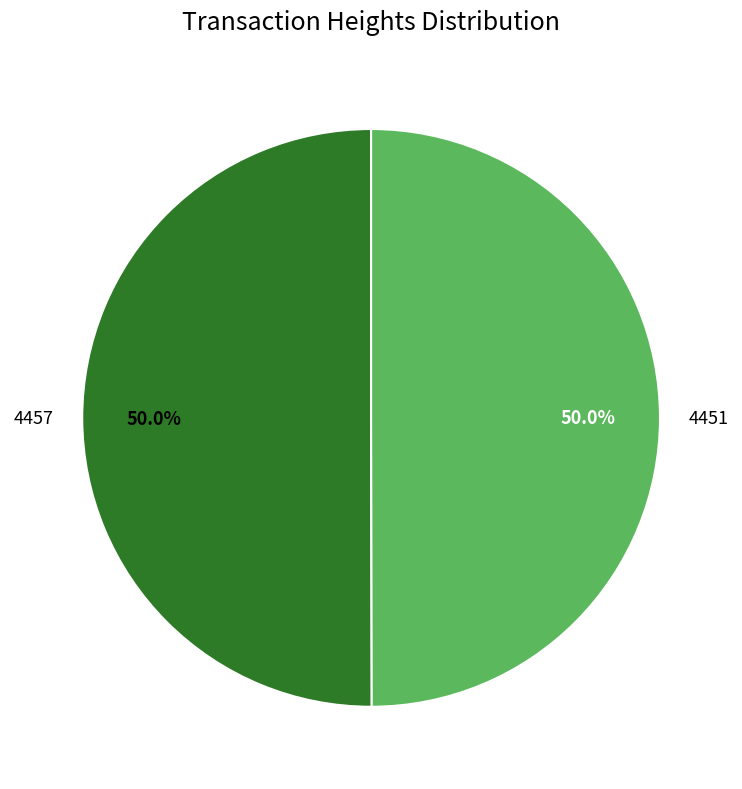

What percentage do 4451 and 4457 together represent?

100.0%